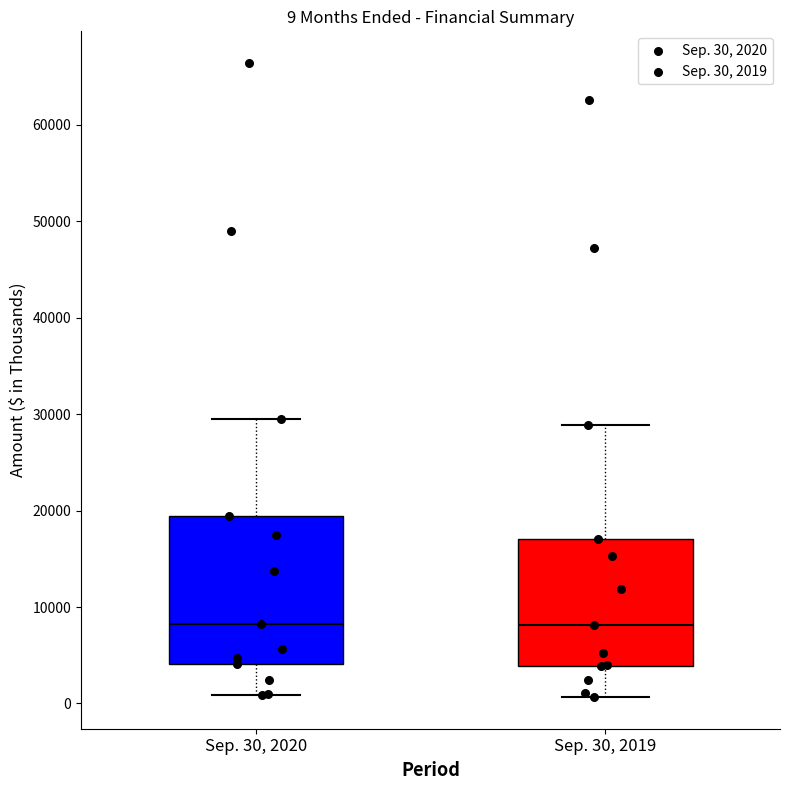

Comparing the boxes themselves (not the whiskers), which one is the tallest?

Sep. 30, 2020